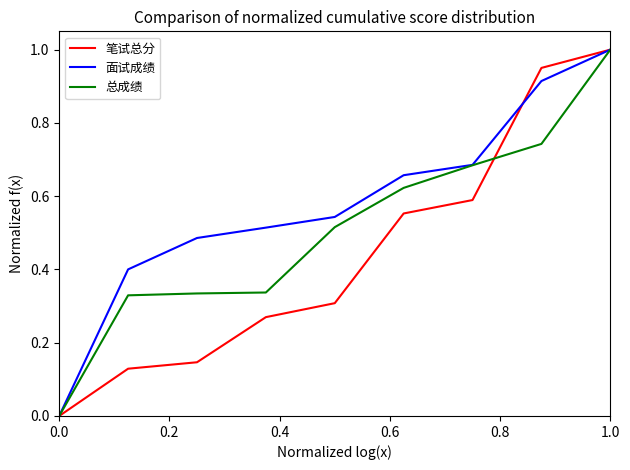

List the series in order of their overall mean, lowest first.

笔试总分, 总成绩, 面试成绩